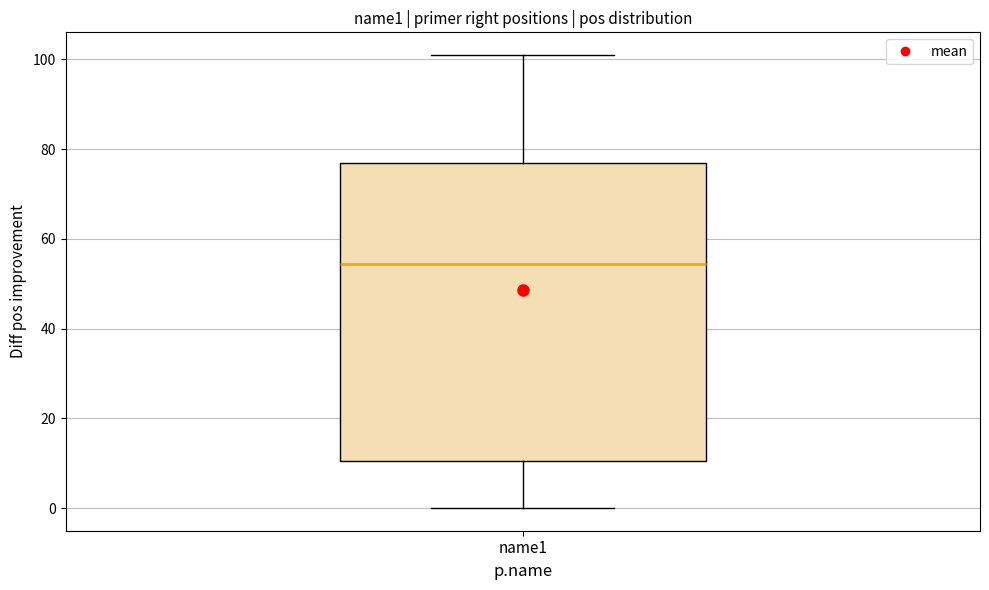

Where is the lower edge of the box for name1 on the y-axis? The values are not printed on the chart, so give them approximately, as read against the axis.

10